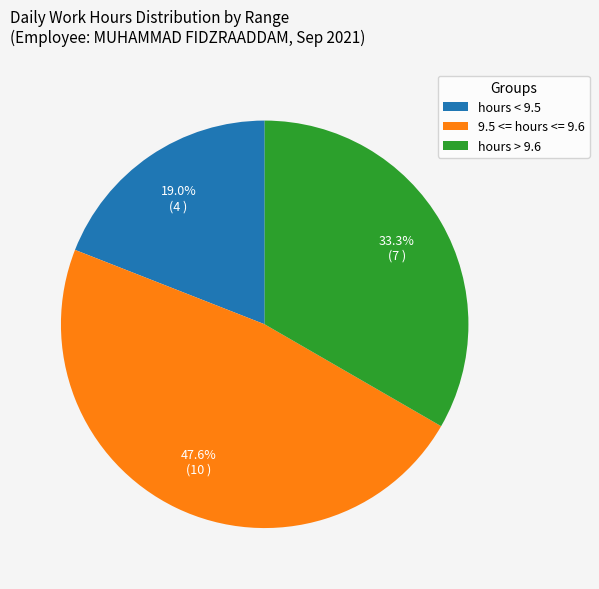

Between hours < 9.5 and hours > 9.6, which is larger?

hours > 9.6